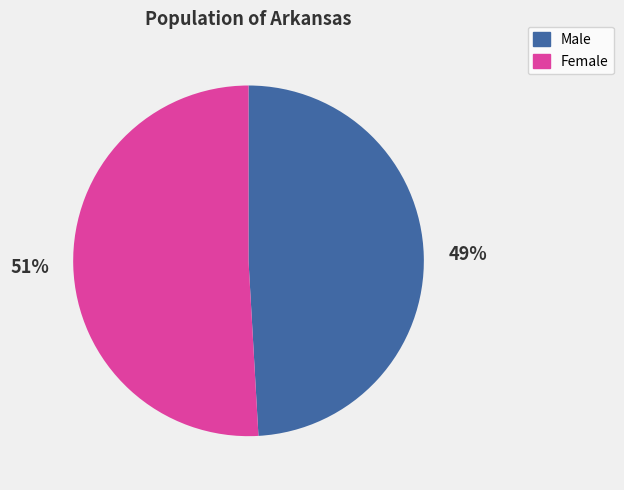

Which slice represents more than half of the pie?

Female